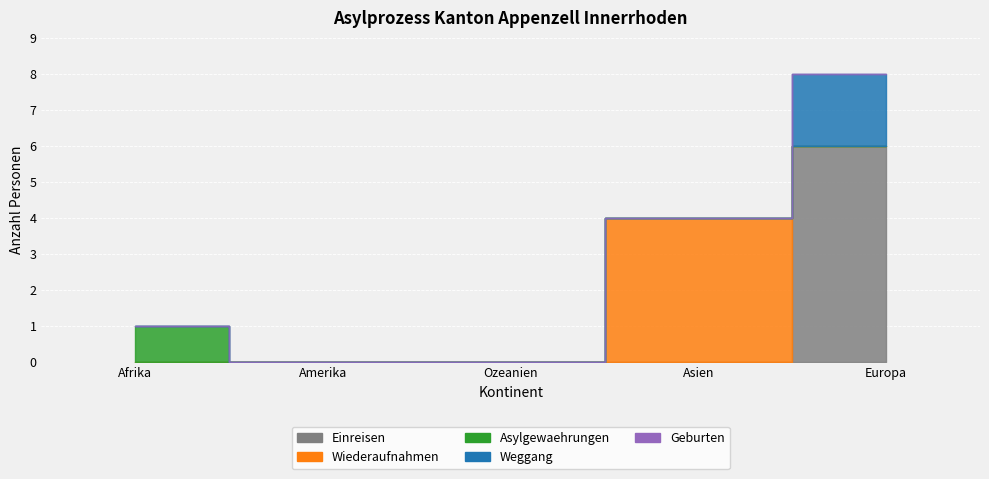

Reading left to right, transcribe all the data shown in this chart.

Einreisen: Afrika=0	Amerika=0	Ozeanien=0	Asien=0	Europa=6
Wiederaufnahmen: Afrika=0	Amerika=0	Ozeanien=0	Asien=4	Europa=0
Asylgewaehrungen: Afrika=1	Amerika=0	Ozeanien=0	Asien=0	Europa=0
Weggang: Afrika=0	Amerika=0	Ozeanien=0	Asien=0	Europa=2
Geburten: Afrika=0	Amerika=0	Ozeanien=0	Asien=0	Europa=0